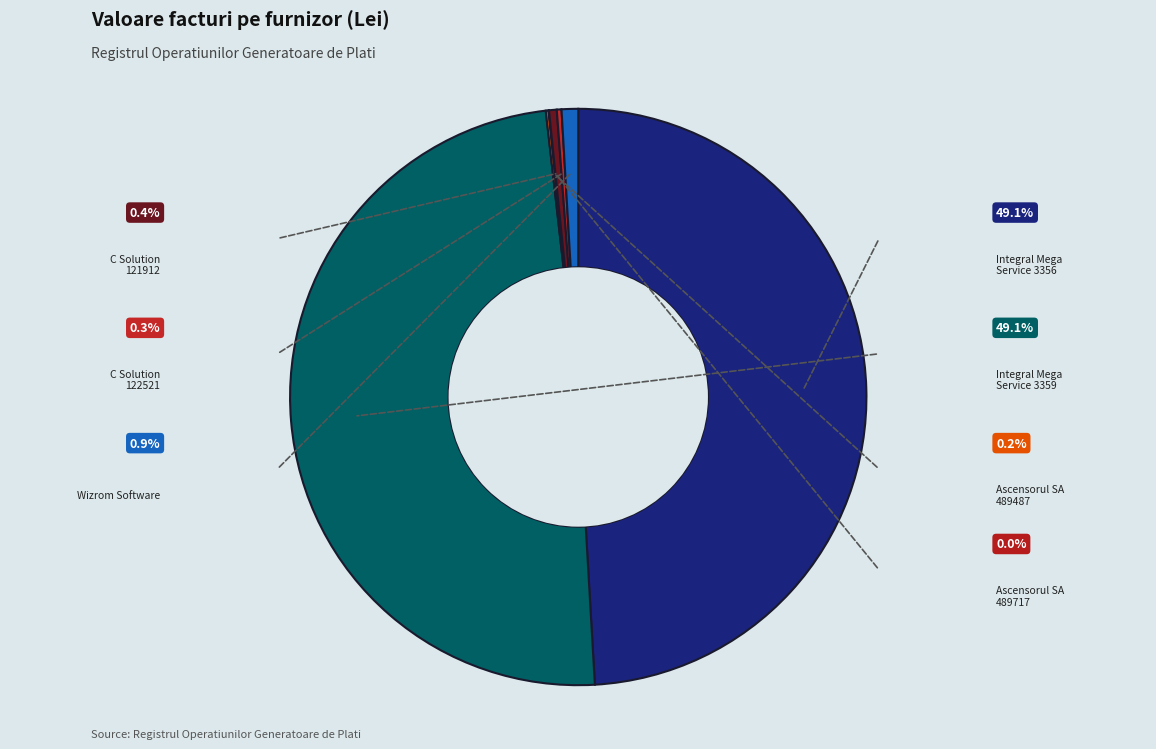

Count the number of slices in the pie.

7